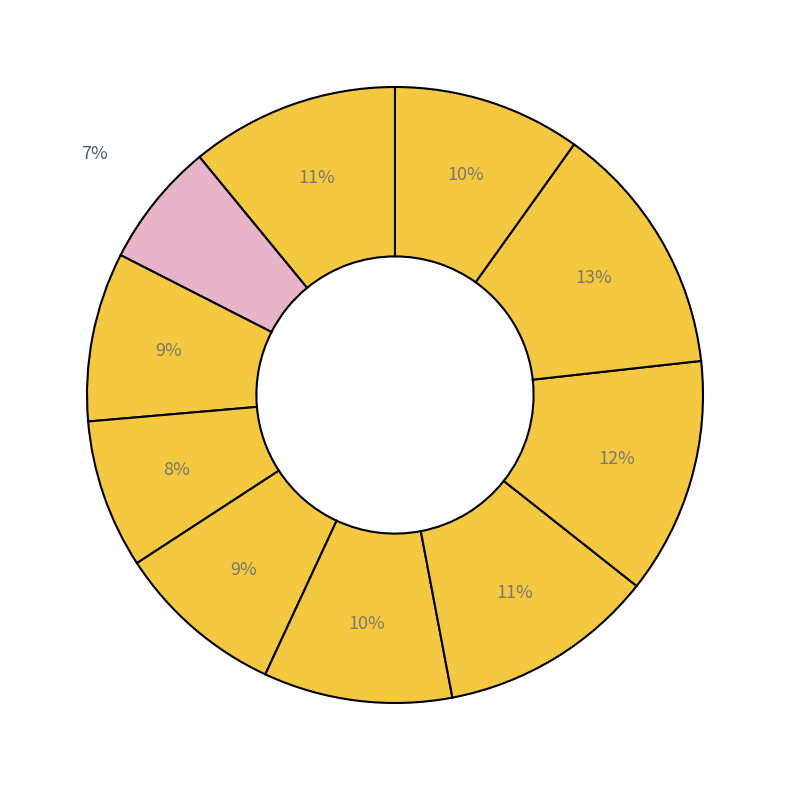

To the nearest percent, what is the average slice percentage?

10%